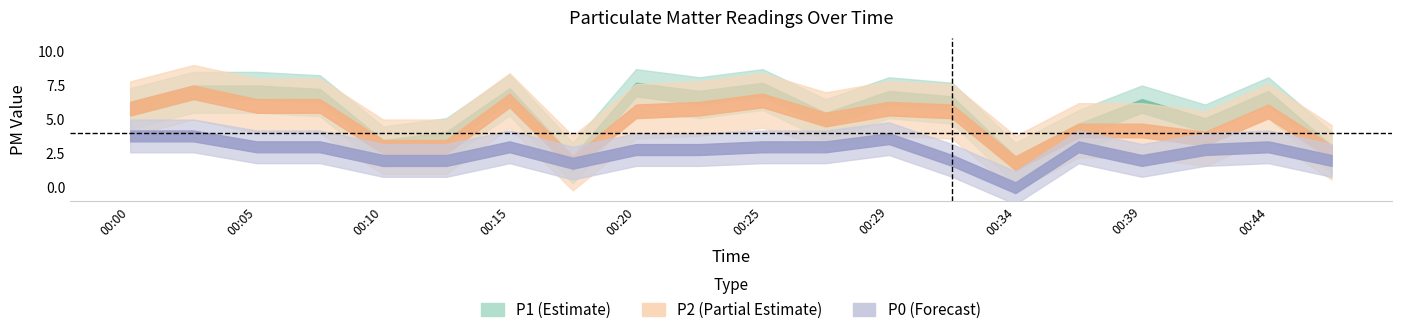

True or false: P0 and P2 cross at least once.

False